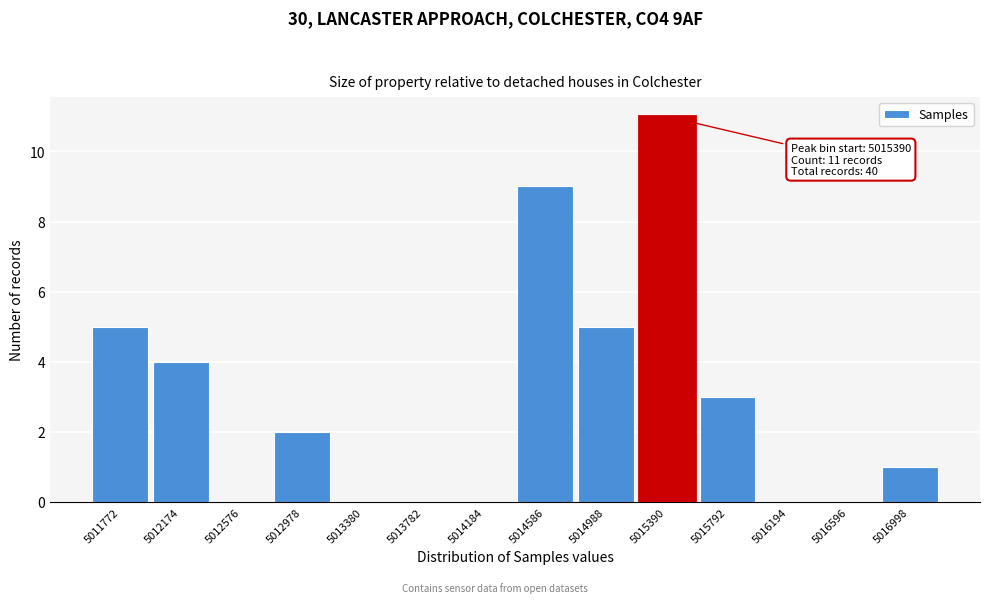

Reading left to right, transcribe all the data shown in this chart.

5011772=5	5012174=4	5012576=0	5012978=2	5013380=0	5013782=0	5014184=0	5014586=9	5014988=5	5015390=11	5015792=3	5016194=0	5016596=0	5016998=1